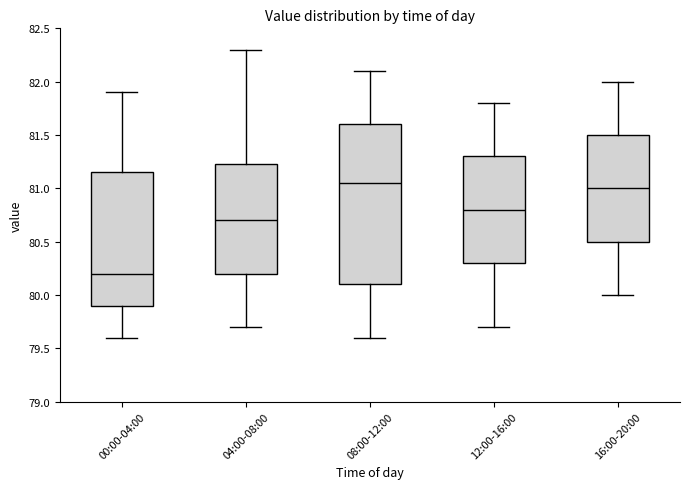

Comparing the boxes themselves (not the whiskers), which one is the tallest?

08:00-12:00